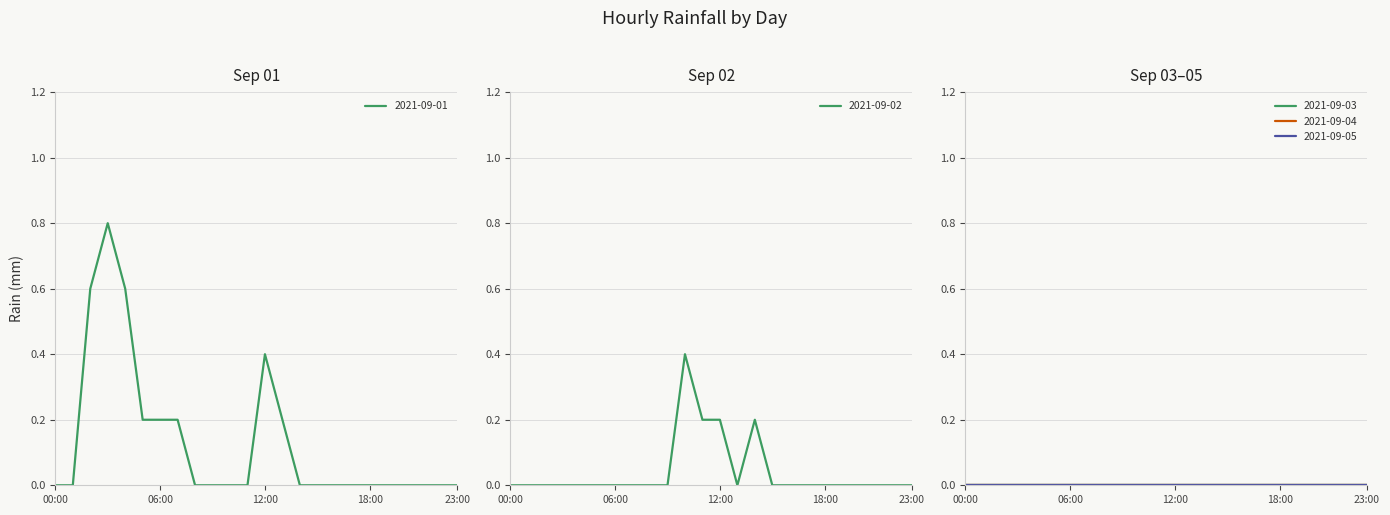

Reading left to right, transcribe all the data shown in this chart.

2021-09-01: 00:00=0.0	01:00=0.0	02:00=0.6	03:00=0.8	04:00=0.6	05:00=0.2	06:00=0.2	07:00=0.2	08:00=0.0	09:00=0.0	10:00=0.0	11:00=0.0	12:00=0.4	13:00=0.2	14:00=0.0	15:00=0.0	16:00=0.0	17:00=0.0	18:00=0.0	19:00=0.0	20:00=0.0	21:00=0.0	22:00=0.0	23:00=0.0
2021-09-02: 00:00=0.0	01:00=0.0	02:00=0.0	03:00=0.0	04:00=0.0	05:00=0.0	06:00=0.0	07:00=0.0	08:00=0.0	09:00=0.0	10:00=0.4	11:00=0.2	12:00=0.2	13:00=0.0	14:00=0.2	15:00=0.0	16:00=0.0	17:00=0.0	18:00=0.0	19:00=0.0	20:00=0.0	21:00=0.0	22:00=0.0	23:00=0.0
2021-09-03: 00:00=0.0	01:00=0.0	02:00=0.0	03:00=0.0	04:00=0.0	05:00=0.0	06:00=0.0	07:00=0.0	08:00=0.0	09:00=0.0	10:00=0.0	11:00=0.0	12:00=0.0	13:00=0.0	14:00=0.0	15:00=0.0	16:00=0.0	17:00=0.0	18:00=0.0	19:00=0.0	20:00=0.0	21:00=0.0	22:00=0.0	23:00=0.0
2021-09-04: 00:00=0.0	01:00=0.0	02:00=0.0	03:00=0.0	04:00=0.0	05:00=0.0	06:00=0.0	07:00=0.0	08:00=0.0	09:00=0.0	10:00=0.0	11:00=0.0	12:00=0.0	13:00=0.0	14:00=0.0	15:00=0.0	16:00=0.0	17:00=0.0	18:00=0.0	19:00=0.0	20:00=0.0	21:00=0.0	22:00=0.0	23:00=0.0
2021-09-05: 00:00=0.0	01:00=0.0	02:00=0.0	03:00=0.0	04:00=0.0	05:00=0.0	06:00=0.0	07:00=0.0	08:00=0.0	09:00=0.0	10:00=0.0	11:00=0.0	12:00=0.0	13:00=0.0	14:00=0.0	15:00=0.0	16:00=0.0	17:00=0.0	18:00=0.0	19:00=0.0	20:00=0.0	21:00=0.0	22:00=0.0	23:00=0.0